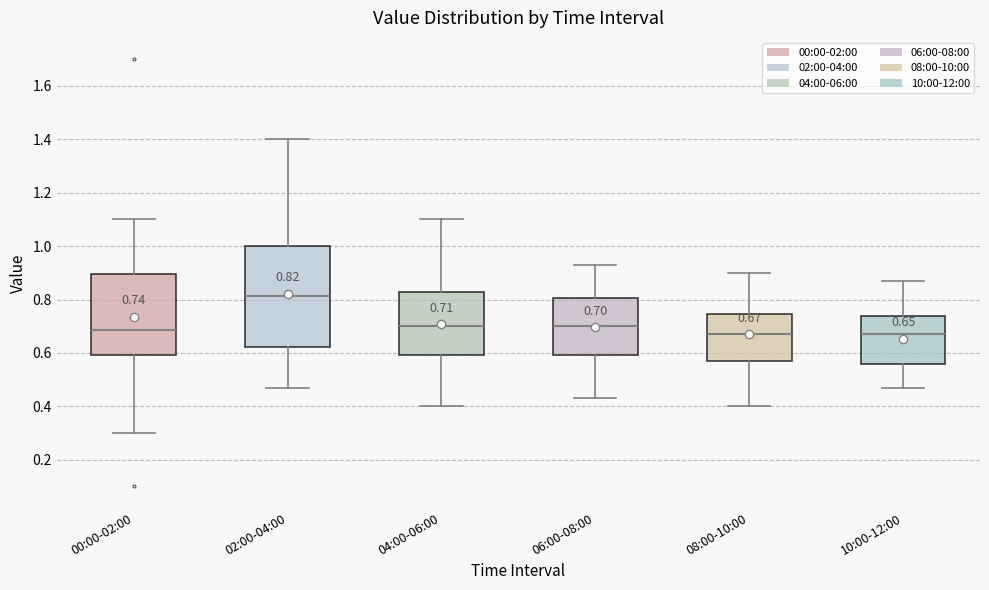

Comparing the boxes themselves (not the whiskers), which one is the tallest?

02:00-04:00